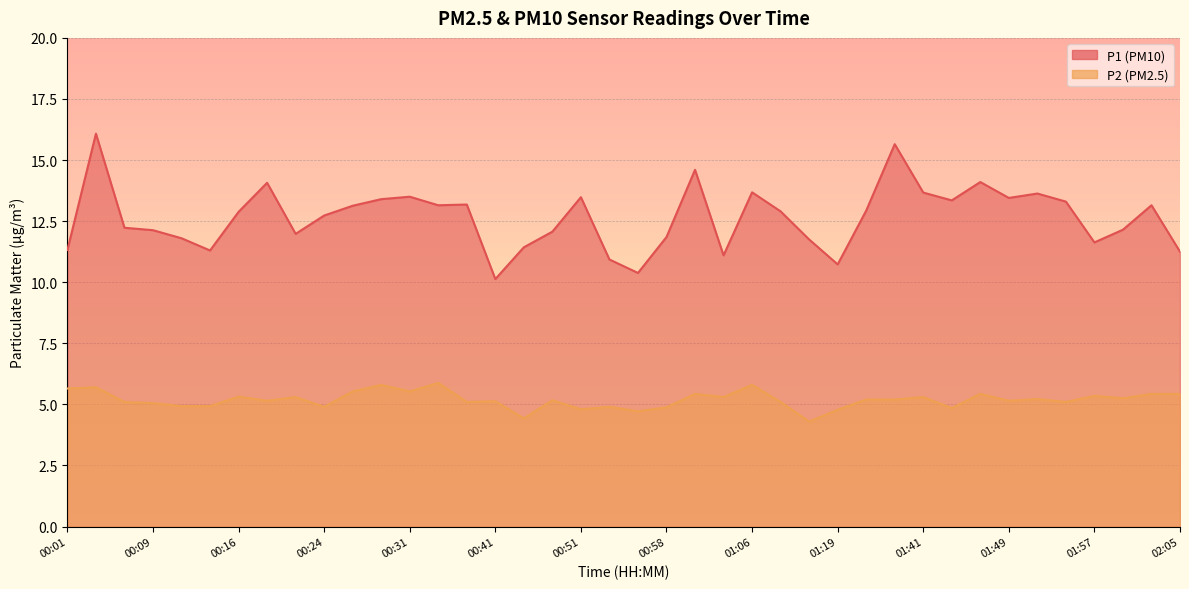

True or false: P2 has more than 1 interior local peaks.

True